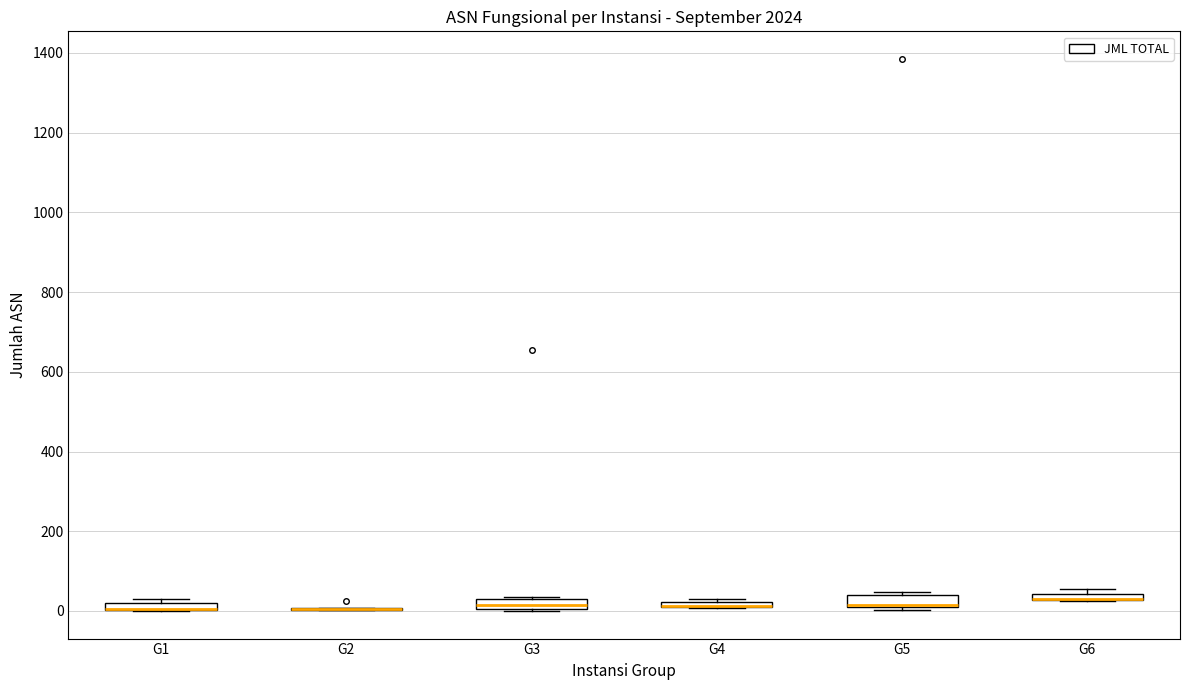

Where is the lower edge of the box for G6 on the y-axis? The values are not printed on the chart, so give them approximately, as read against the axis.

20